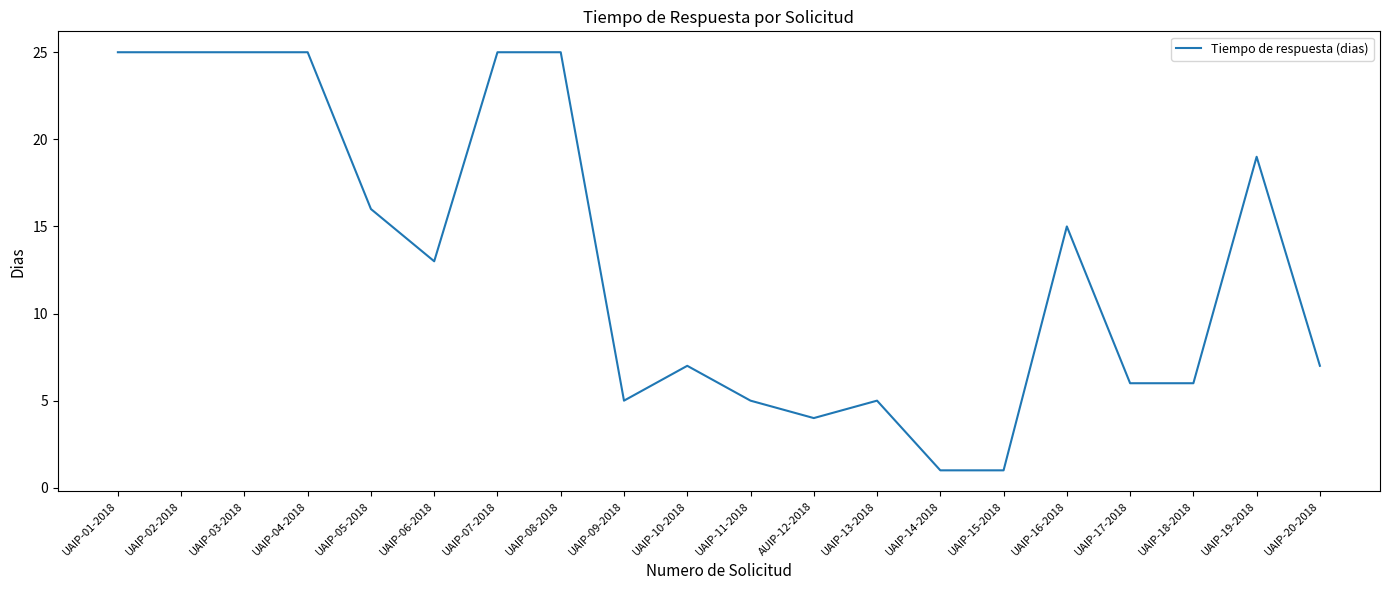

Where is the data nearest to the value 13?

UAIP-06-2018